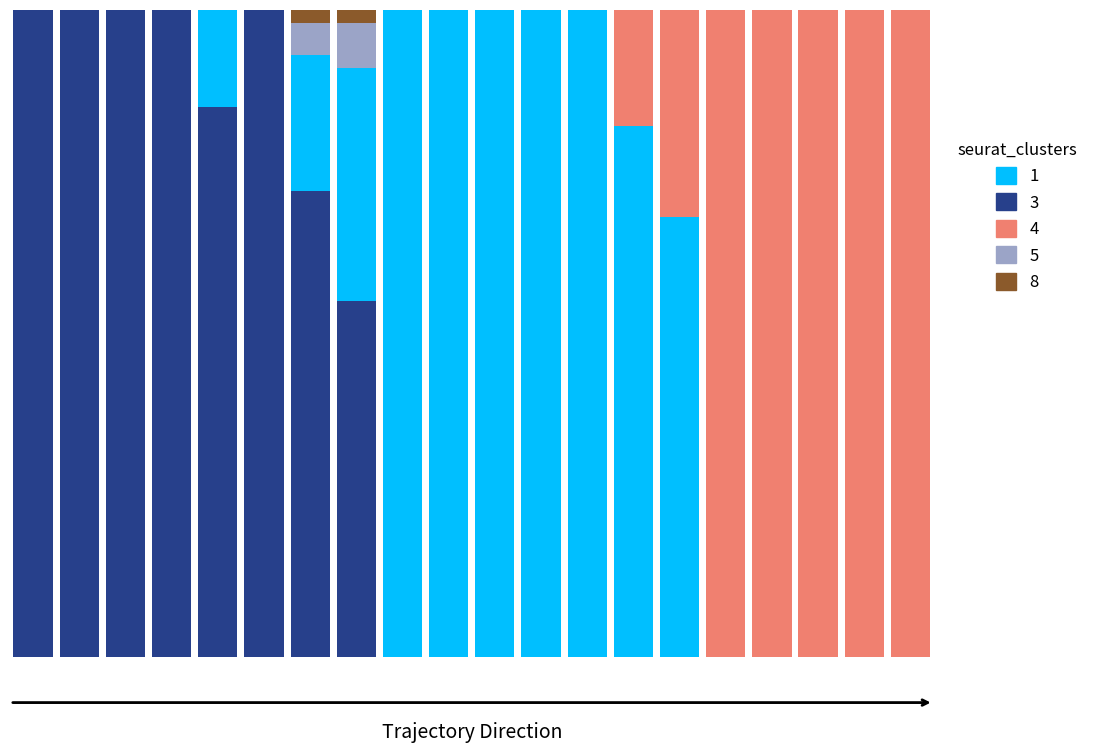

The value of Cluster 8 (Brown) at 3 is 0.0. True or false?

True